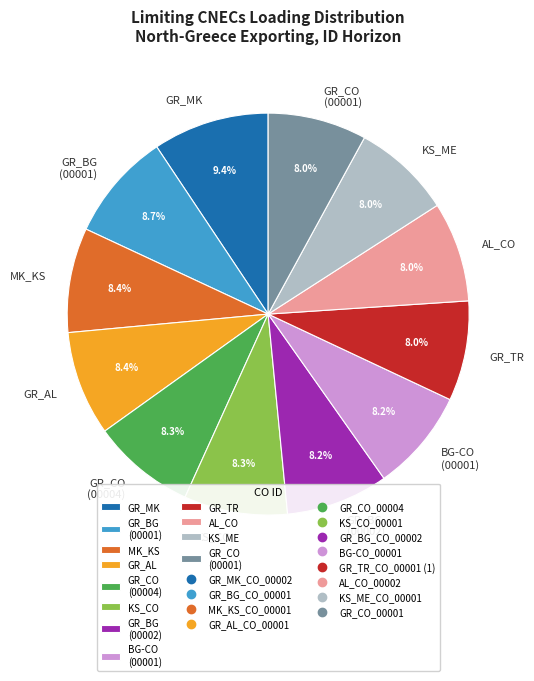

Does any single category account for the majority?

No